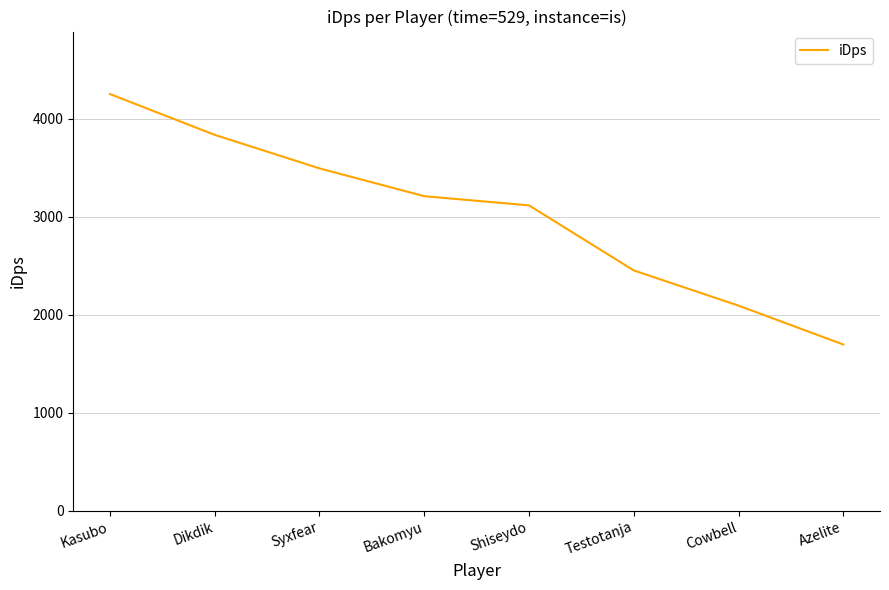

Rank the categories by value from highest to lowest.

Kasubo, Dikdik, Syxfear, Bakomyu, Shiseydo, Testotanja, Cowbell, Azelite